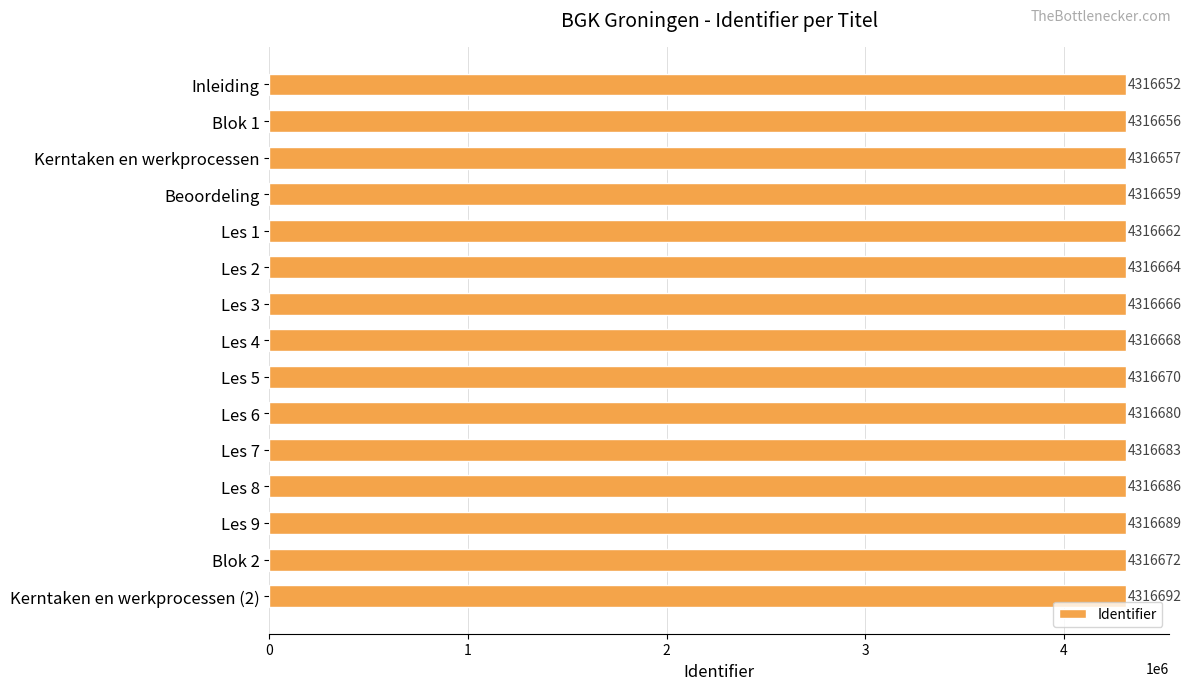

The chart shows a value of 5737871 at Les 2. True or false?

False